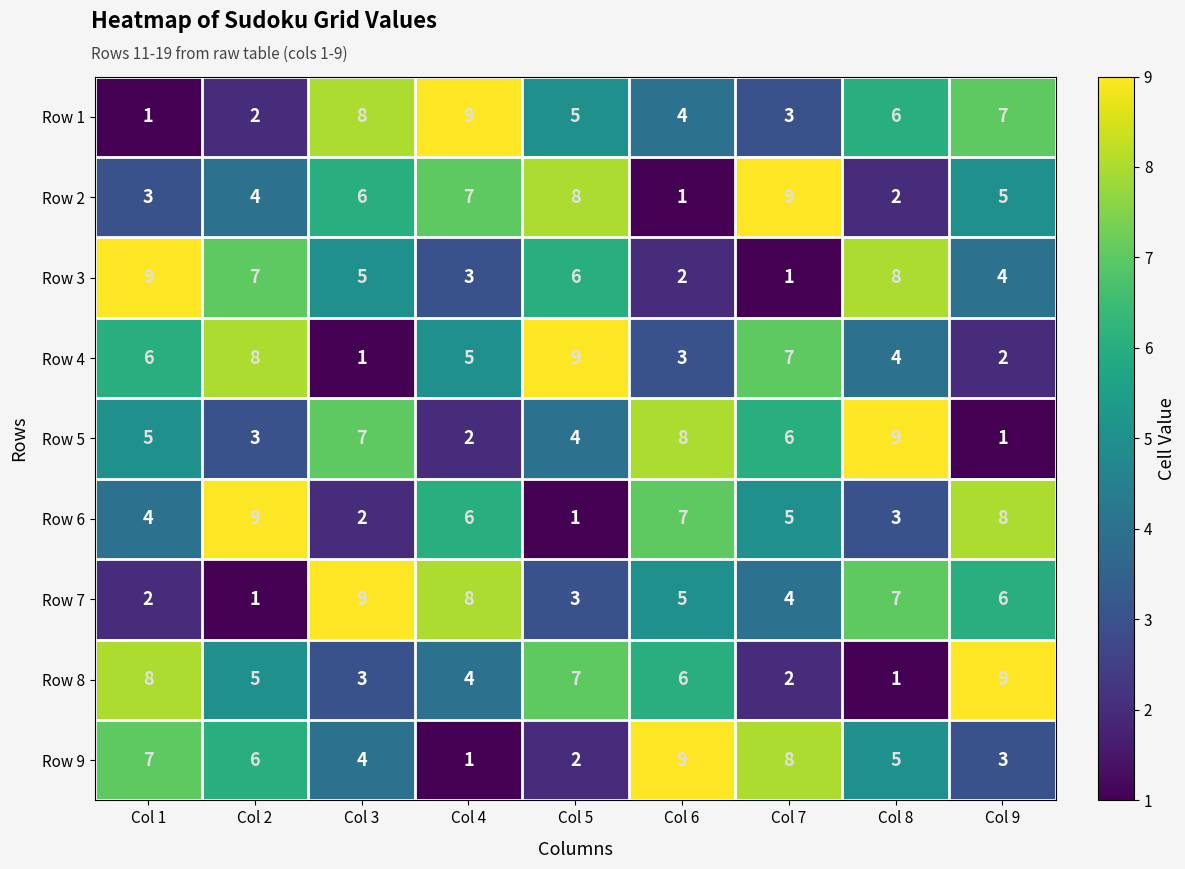

What is the difference between the maximum and minimum values in the Row 4 series?

8